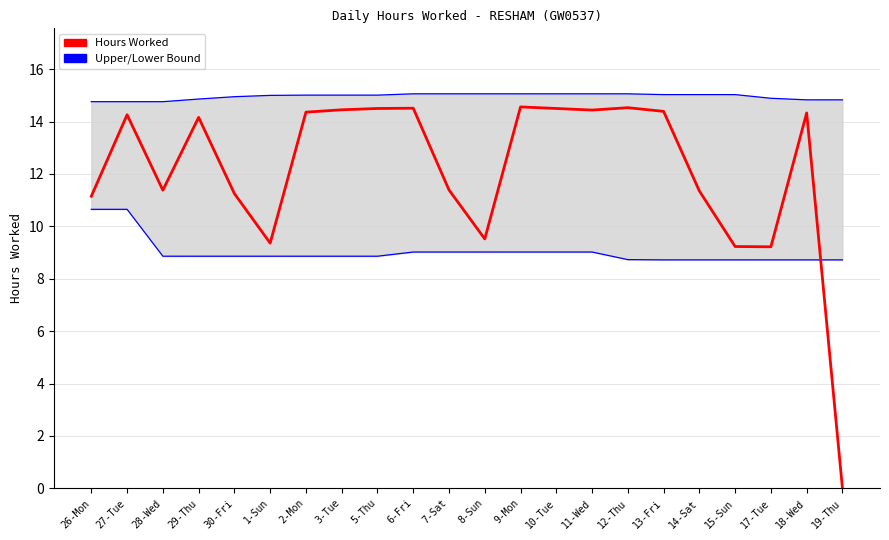

What is the spread (max minus min) of values at 15-Sun?

6.3